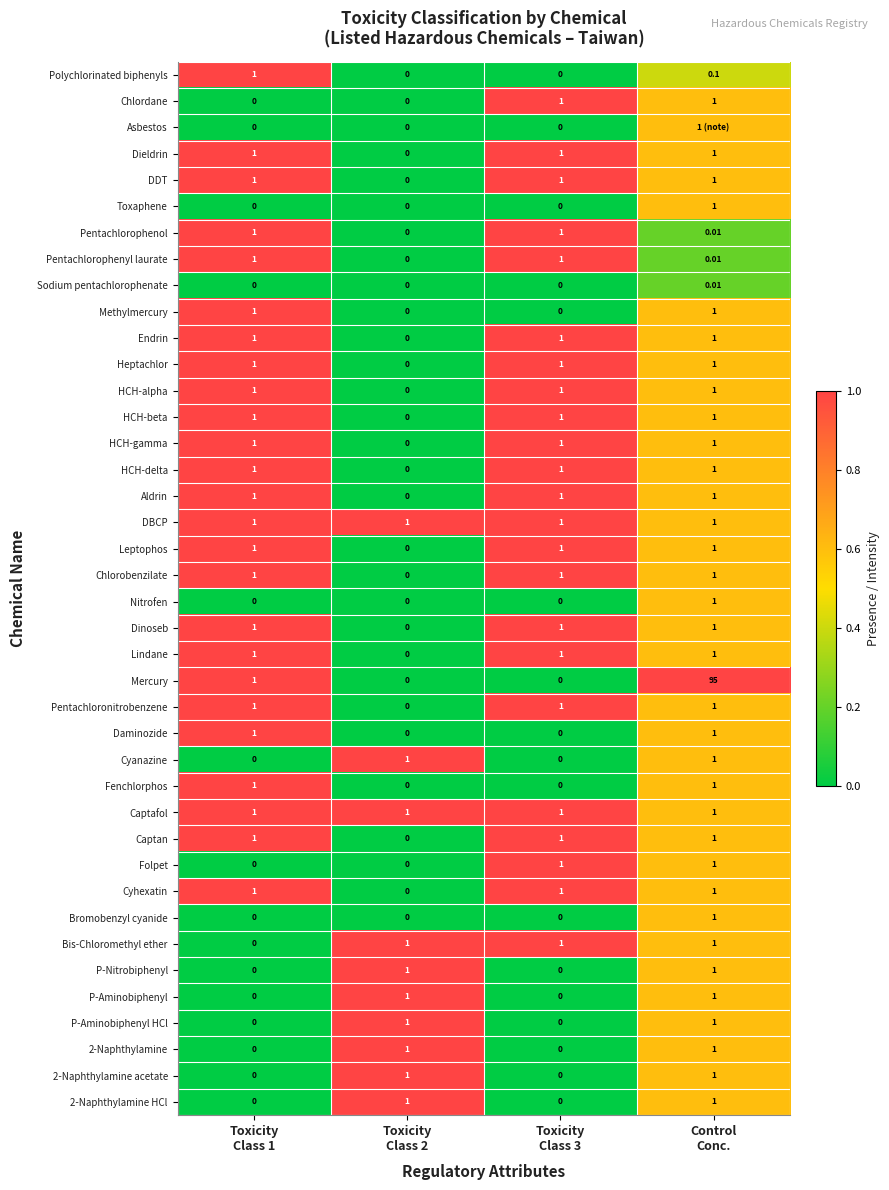

How many positive values does the Bromobenzyl cyanide series have?

1